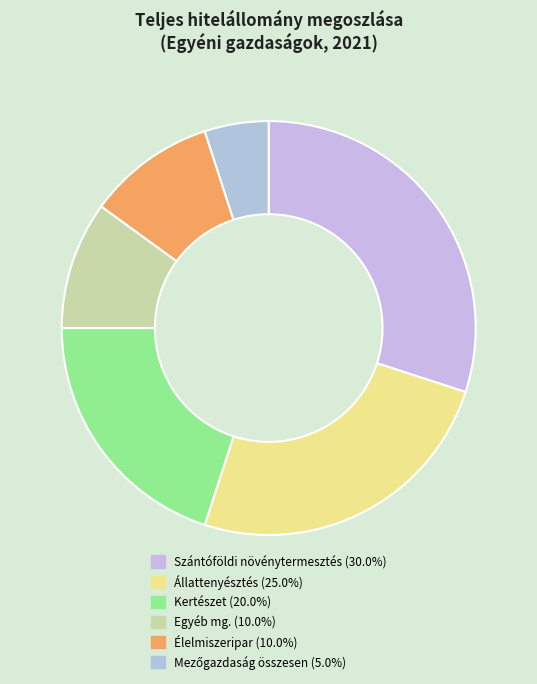

How many slices are in this pie chart?

6